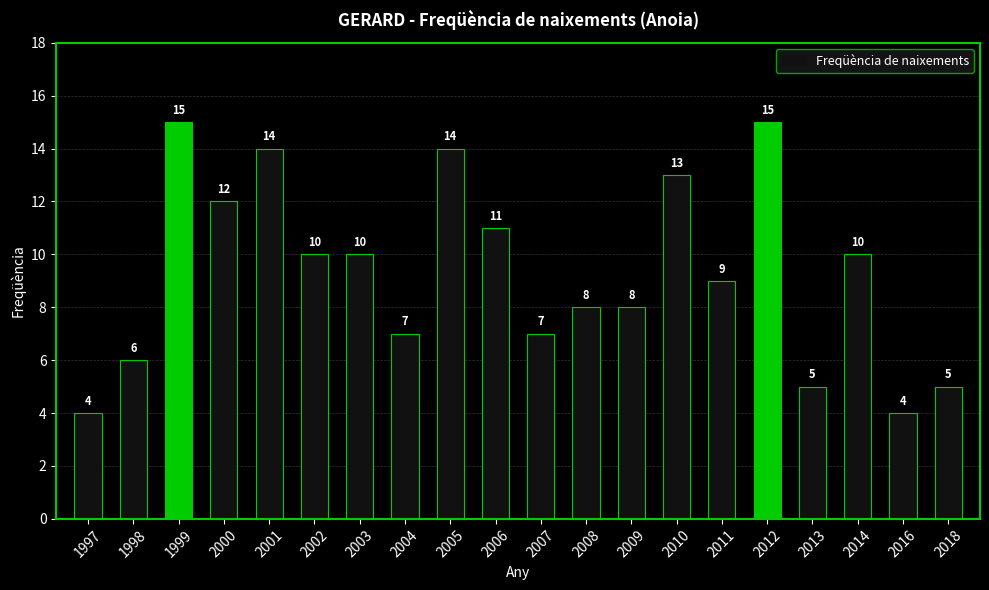

How many data points does each series have?

20